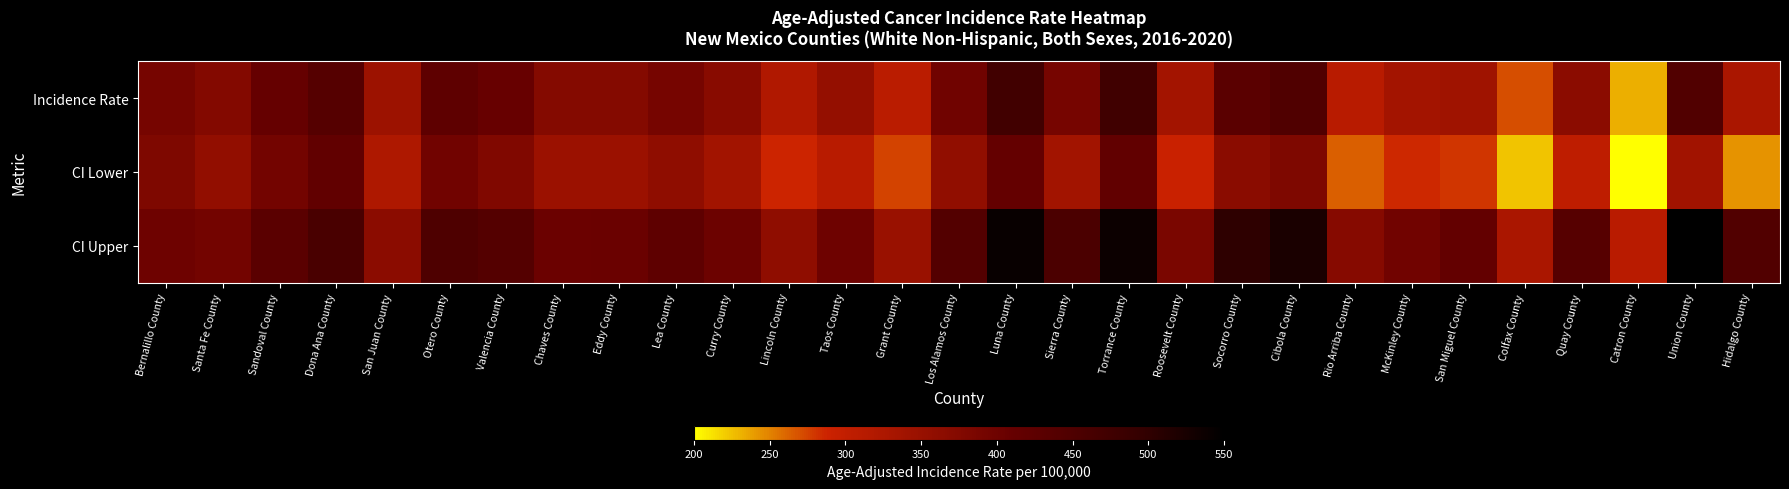

Which series has the largest total across all categories?

CI Upper